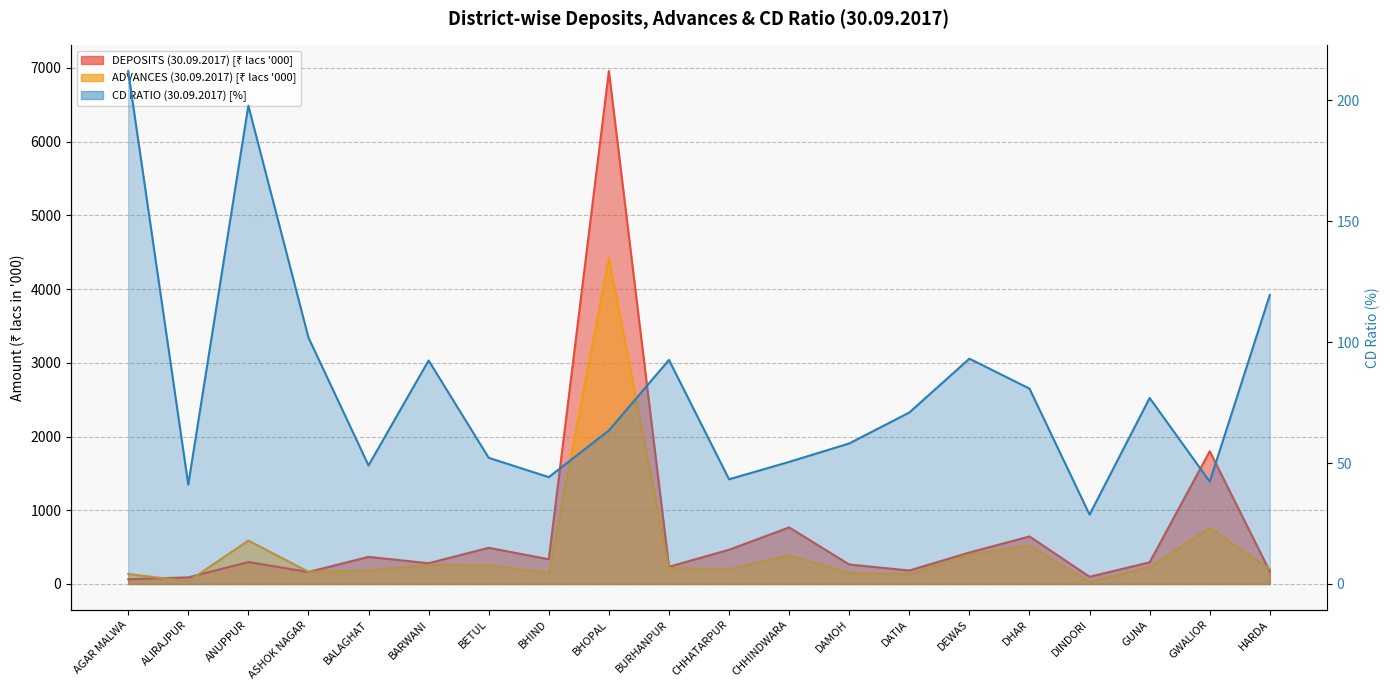

True or false: CD RATIO (30.09.2017) has more than 1 interior local peaks.

True